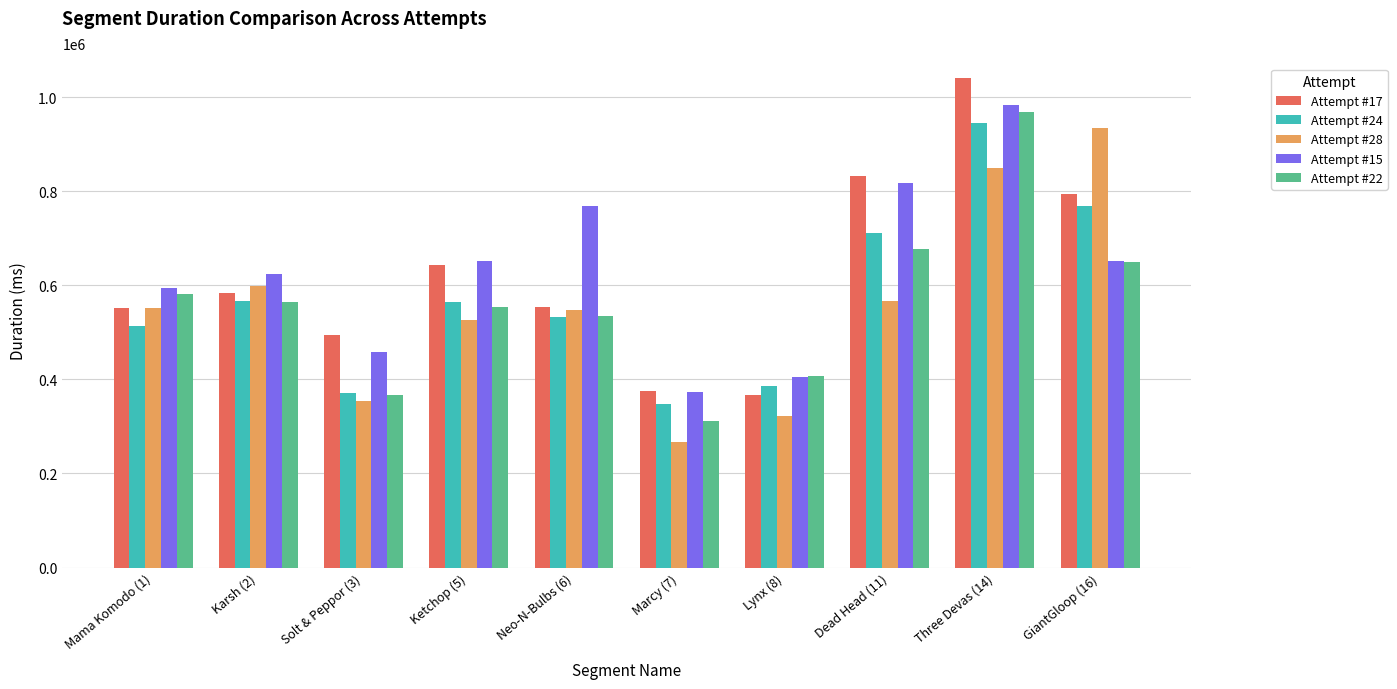

Which series has the largest total across all categories?

Attempt #15